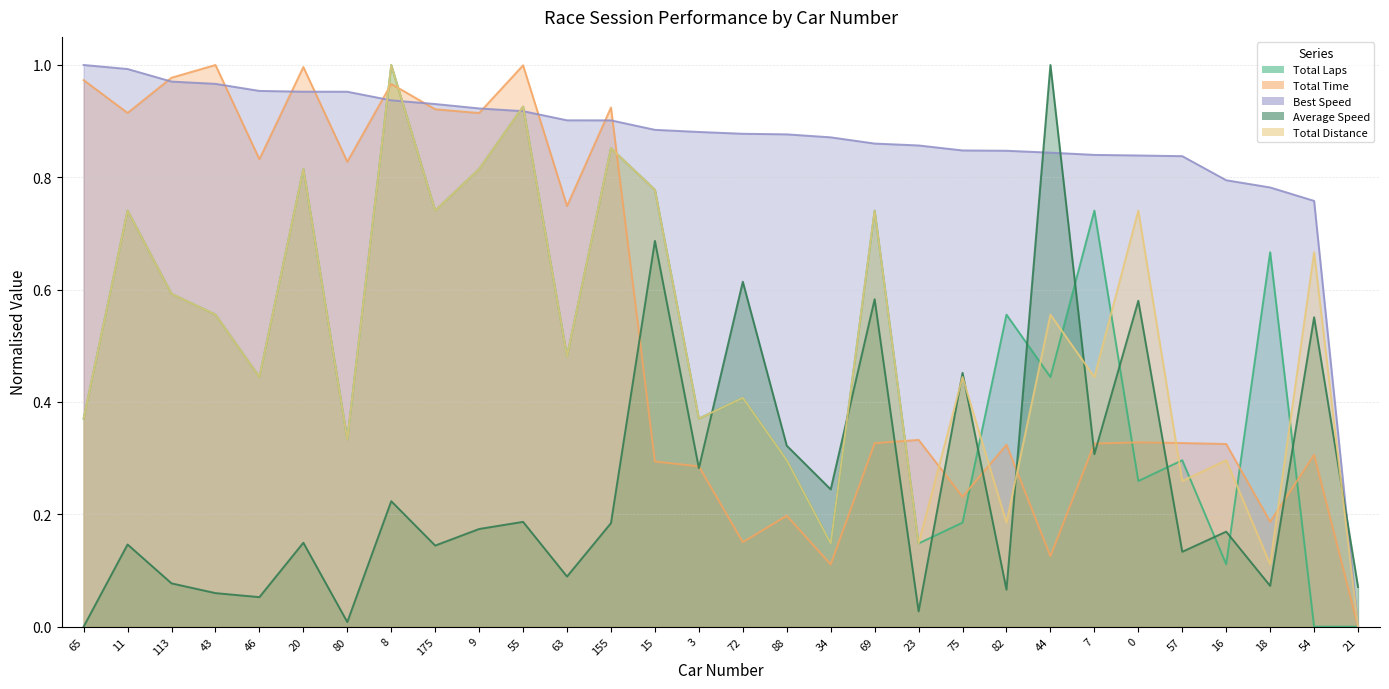

What is the approximate value of Total Time at 69?

0.3